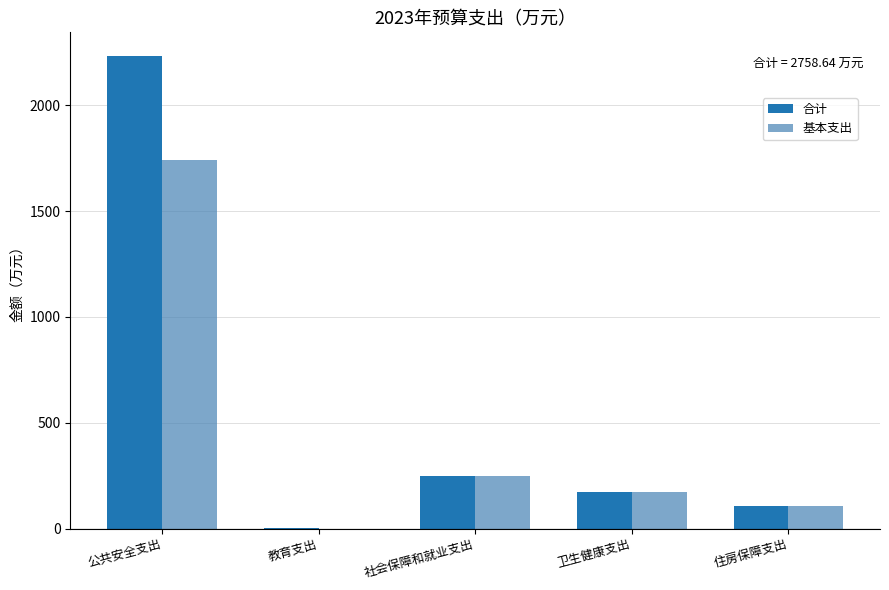

Are the bars grouped side by side (vs. stacked)?

Yes